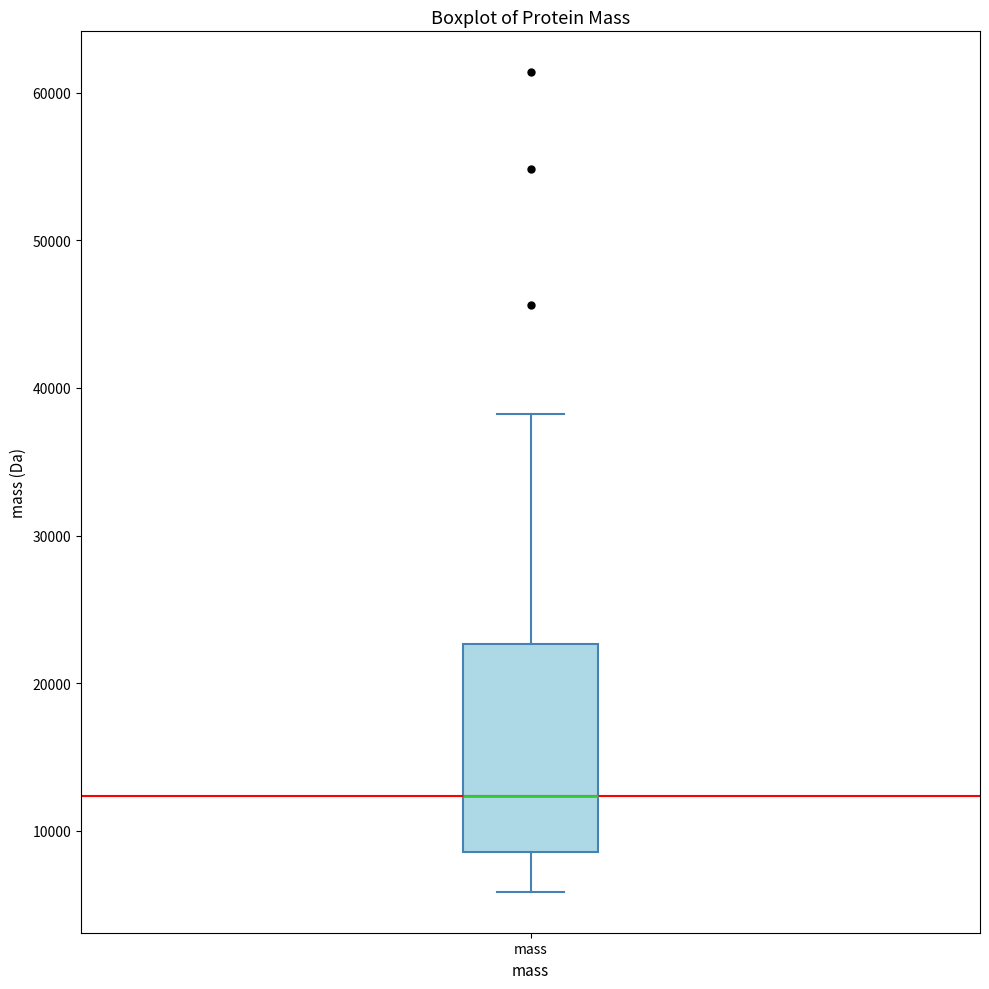

Where is the upper edge of the box for mass on the y-axis? The values are not printed on the chart, so give them approximately, as read against the axis.

23000